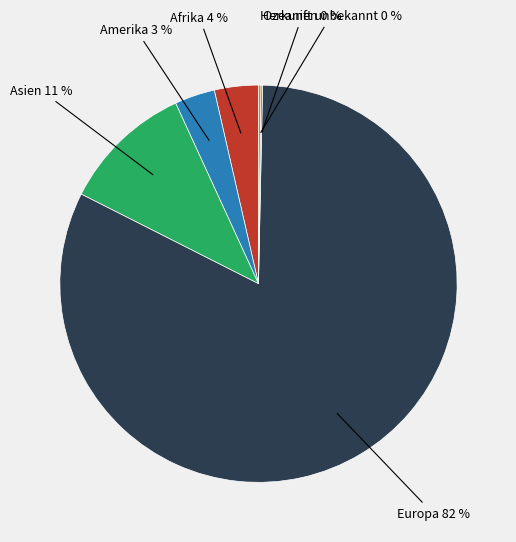

To the nearest percent, what is the difference between the largest and smallest slice percentages?

82%